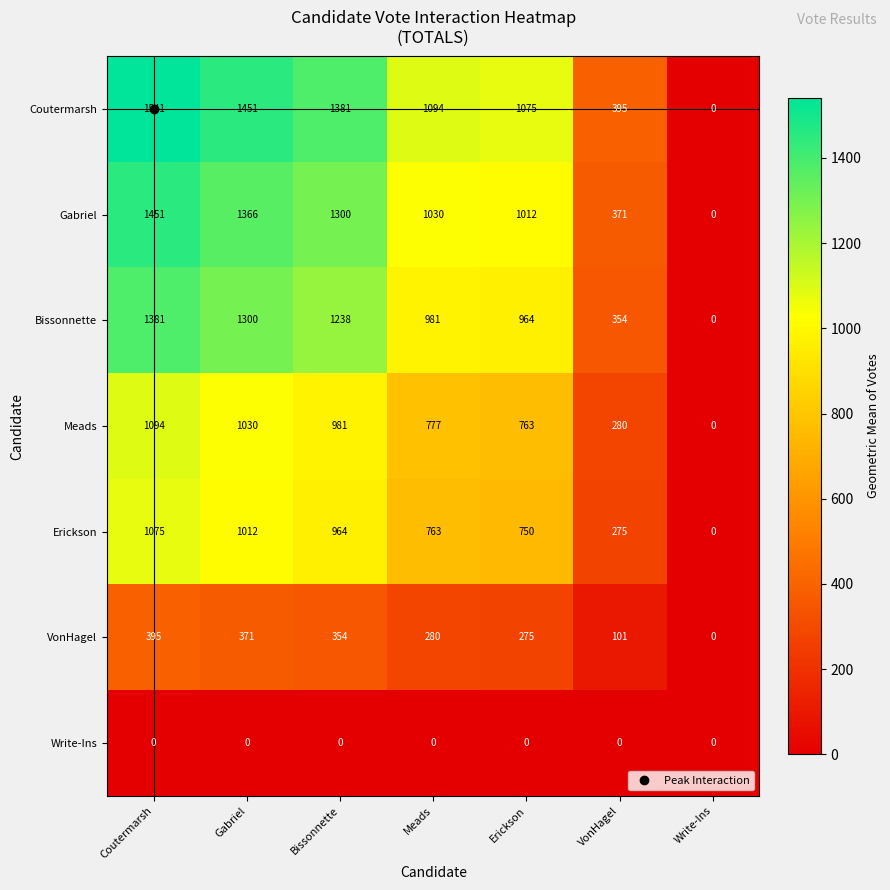

At which label does Bissonnette first exceed 981?

Coutermarsh